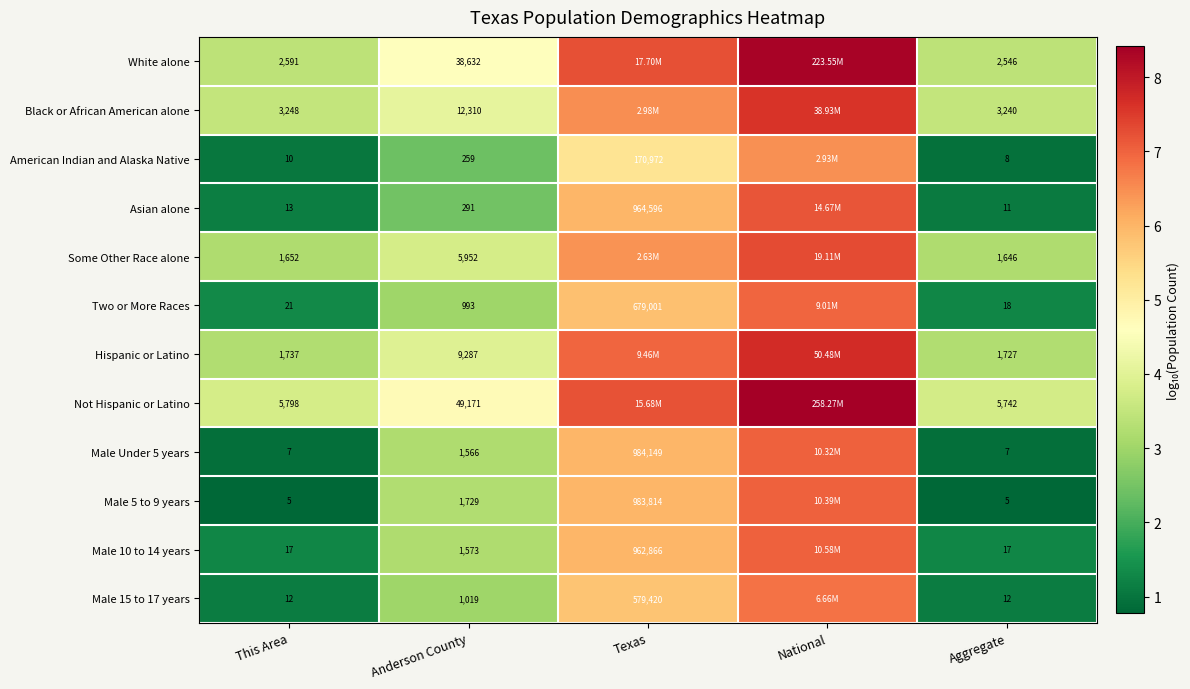

Is the value of American Indian and Alaska Native at Anderson County greater than the value of Asian alone at Aggregate?

Yes